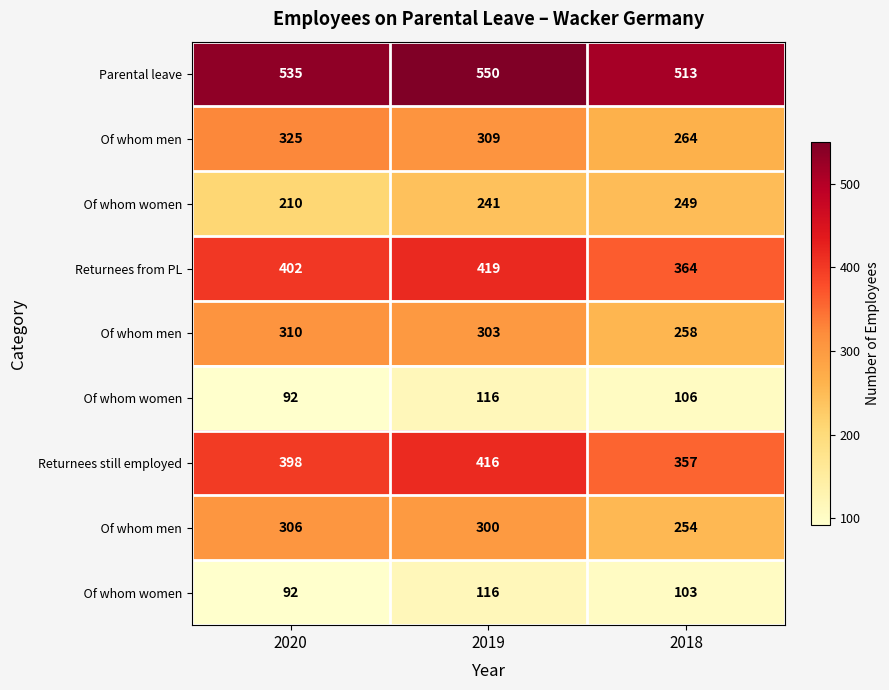

What is the total value across all series at 2019?

2770